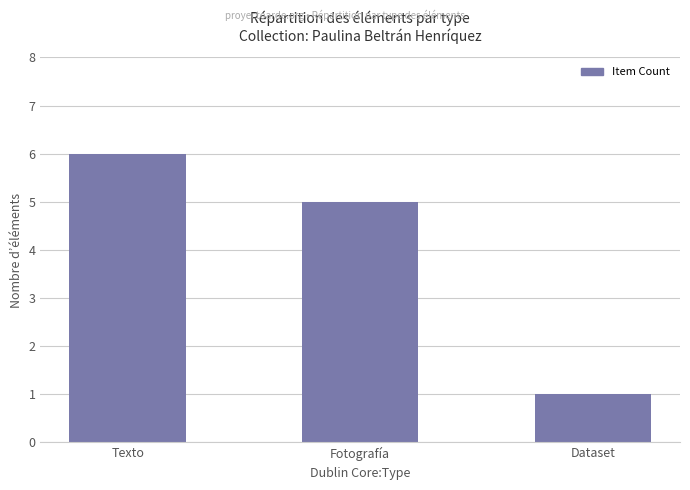

What is the difference between the values at Texto and Fotografía?

1